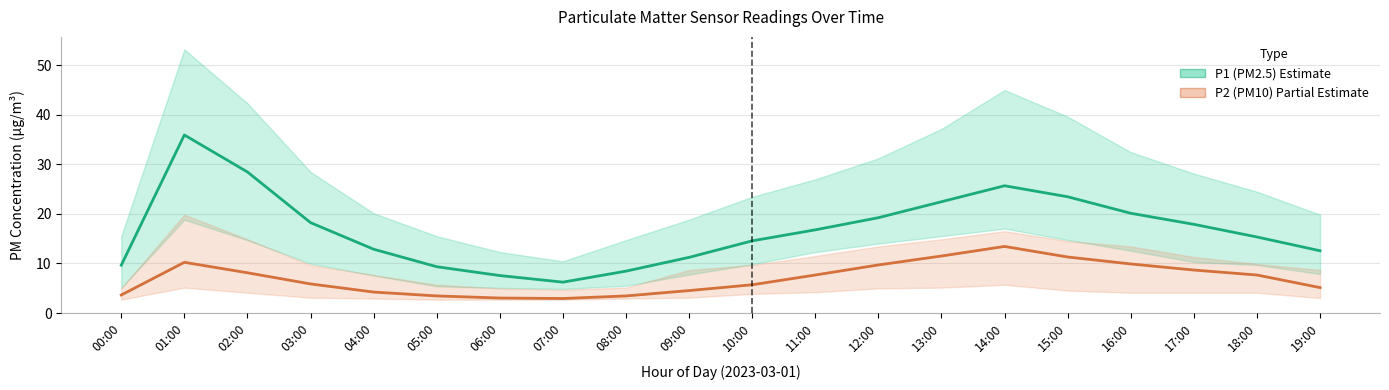

Reading right to left, list all the values displayed in this chart.

P1 (PM2.5): 12.6	15.3	17.9	20.1	23.4	25.7	22.4	19.2	16.8	14.6	11.2	8.4	6.2	7.6	9.3	12.9	18.2	28.4	35.9	9.7
P2 (PM10): 5.1	7.7	8.7	9.9	11.3	13.4	11.5	9.7	7.7	5.7	4.5	3.5	2.9	3.0	3.5	4.2	5.9	8.1	10.2	3.6